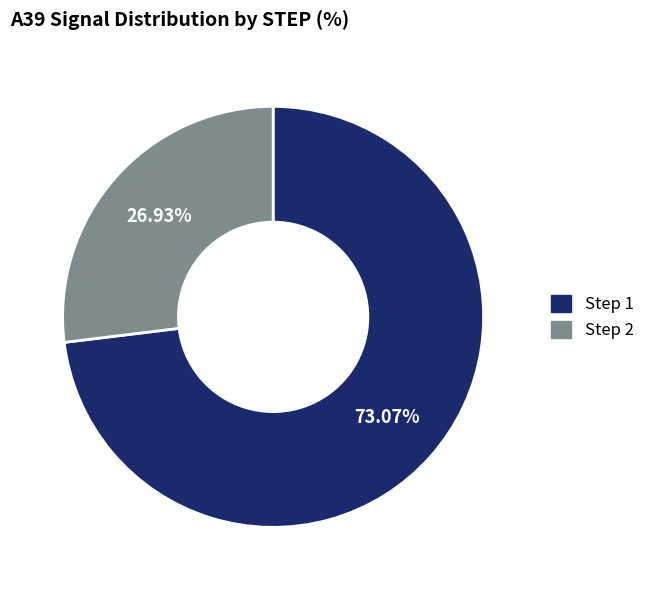

Is there any slice that represents more than half of the pie?

Yes